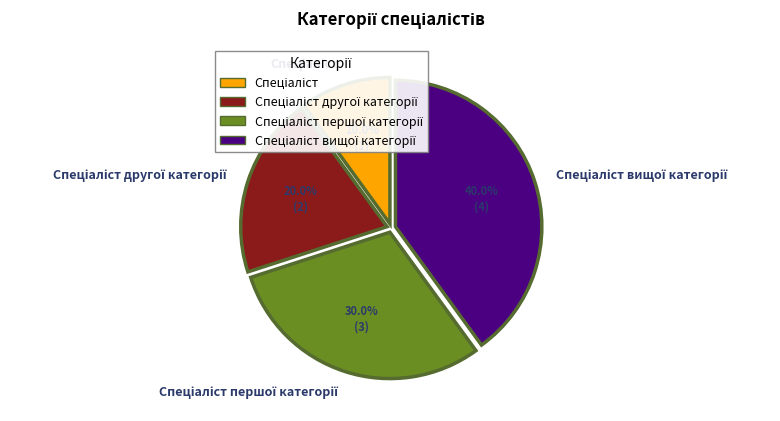

Count the number of slices in the pie.

4